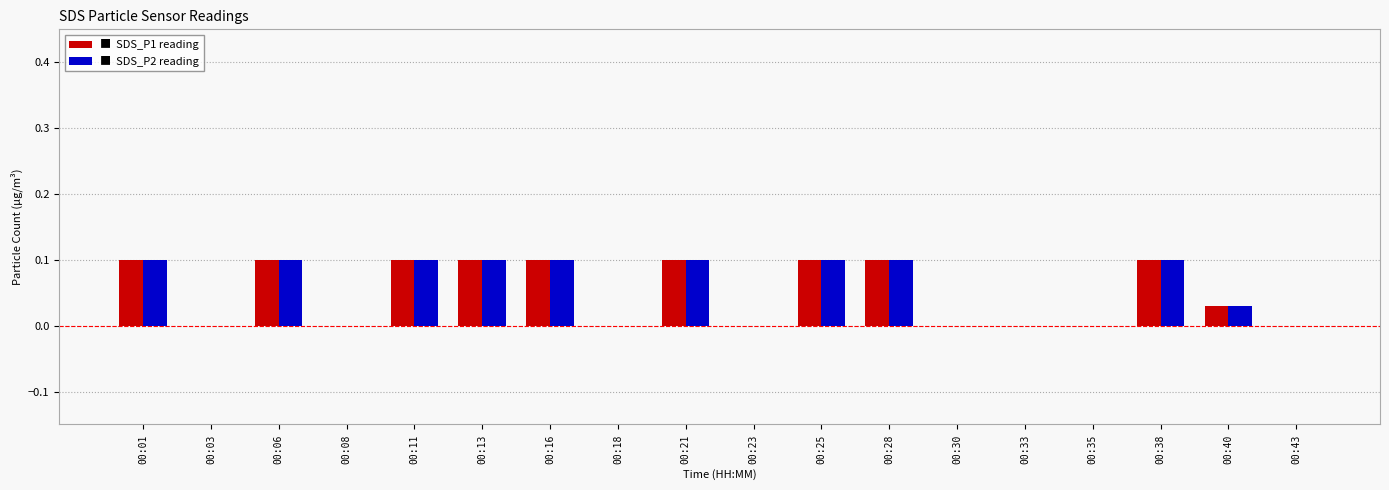

How many groups of bars are there?

18